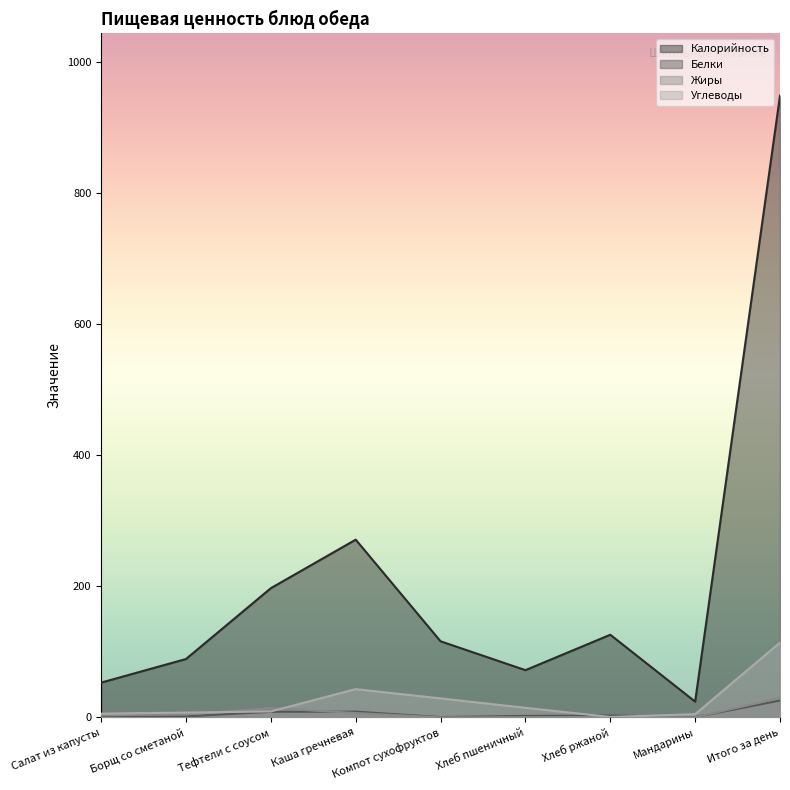

At which label does Жиры reach its minimum?

Компот сухофруктов